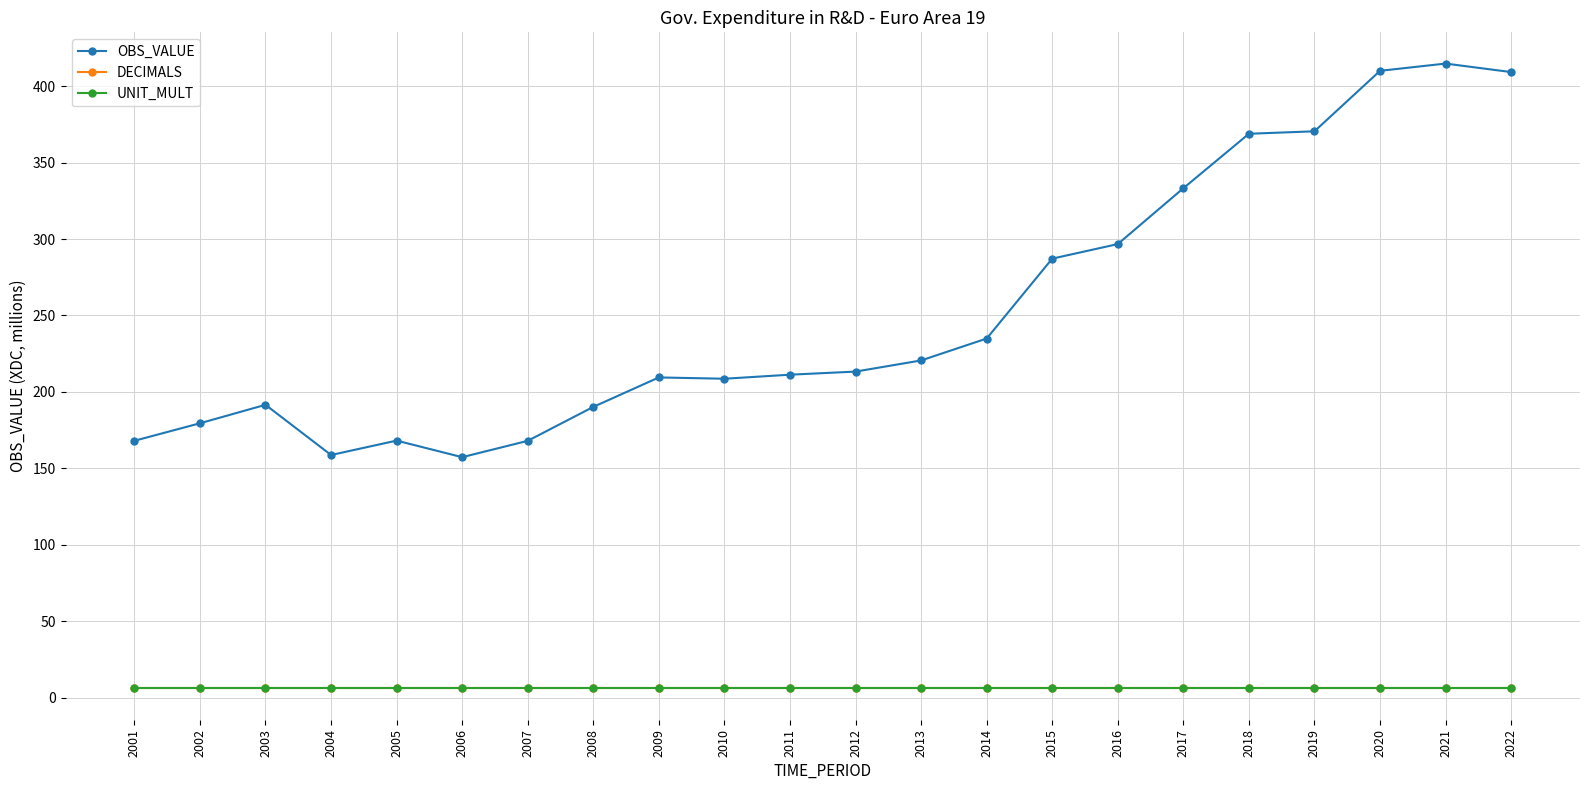

Does the chart have visible grid lines?

Yes